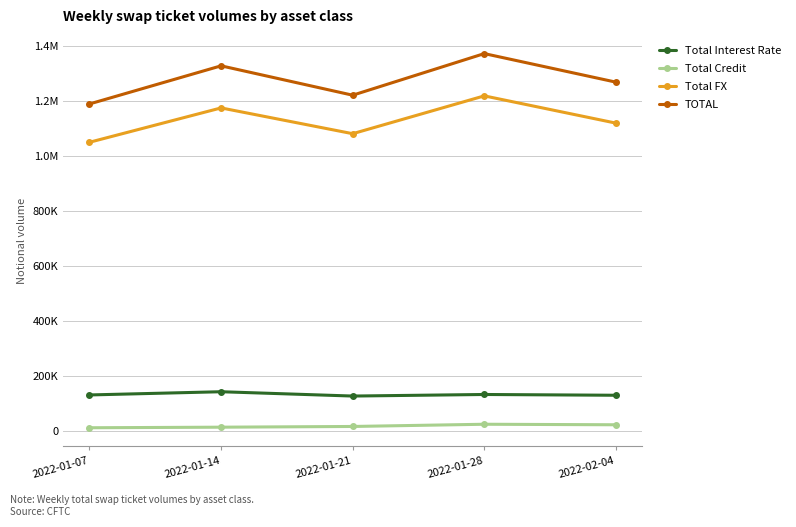

Which series has the largest range (max minus min)?

TOTAL